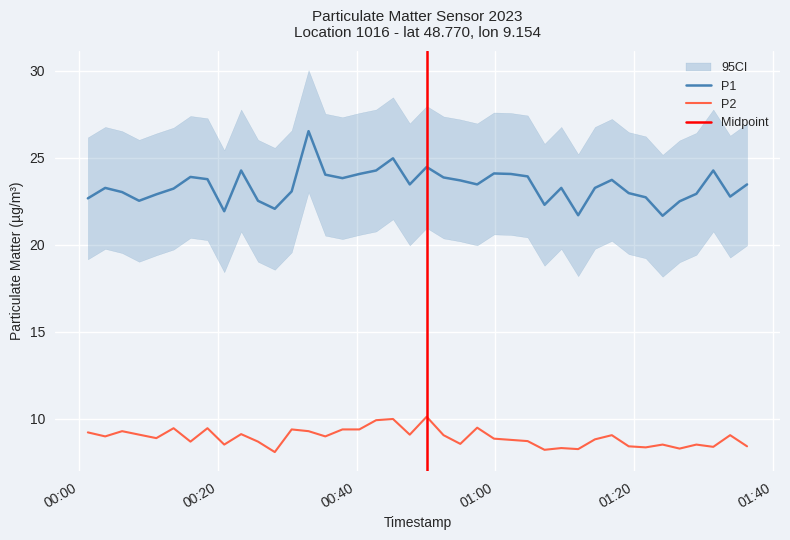

Reading left to right, list all the values displayed in this chart.

P1: 22.7	23.3	23.0	22.5	22.9	23.2	23.9	23.8	21.9	24.3	22.5	22.1	23.1	26.5	24.0	23.8	24.1	24.3	25.0	23.5	24.5	23.9	23.7	23.5	24.1	24.1	23.9	22.3	23.3	21.7	23.3	23.7	23.0	22.7	21.7	22.5	22.9	24.3	22.8	23.5
P2: 9.2	9.0	9.3	9.1	8.9	9.5	8.7	9.5	8.5	9.1	8.7	8.1	9.4	9.3	9.0	9.4	9.4	9.9	10.0	9.1	10.1	9.1	8.6	9.5	8.9	8.8	8.7	8.2	8.3	8.3	8.8	9.1	8.4	8.4	8.5	8.3	8.5	8.4	9.1	8.4